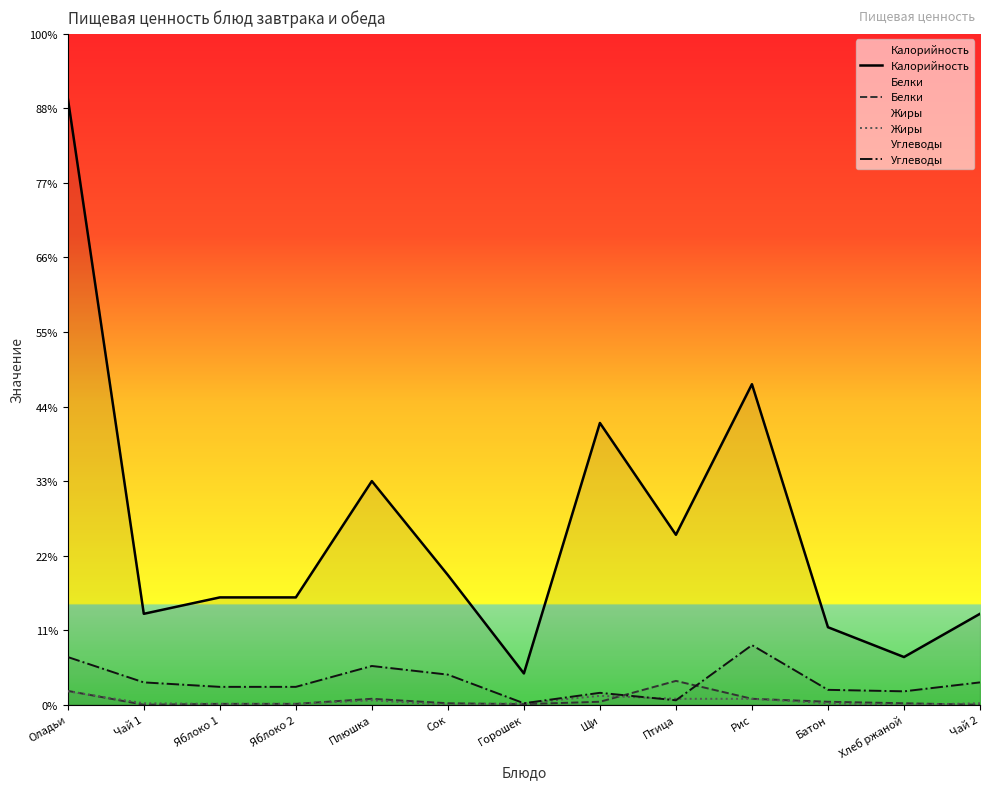

Does the chart display data point markers on the line(s)?

No